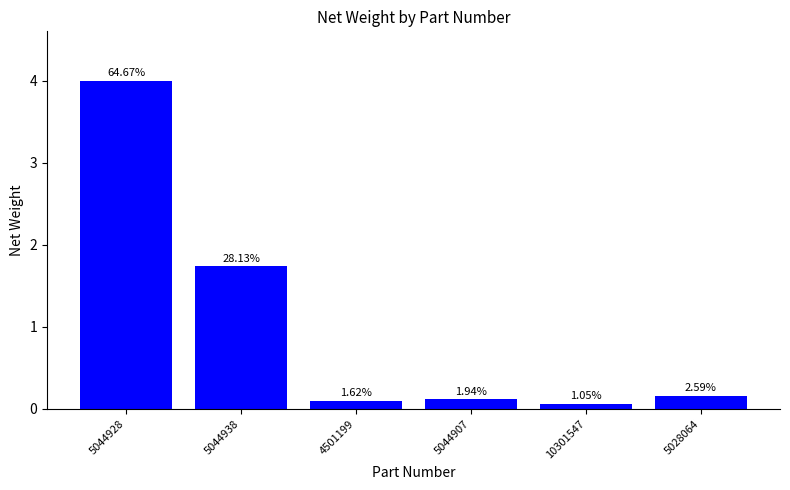

What is the label of the 5th bar from the left?

10301547